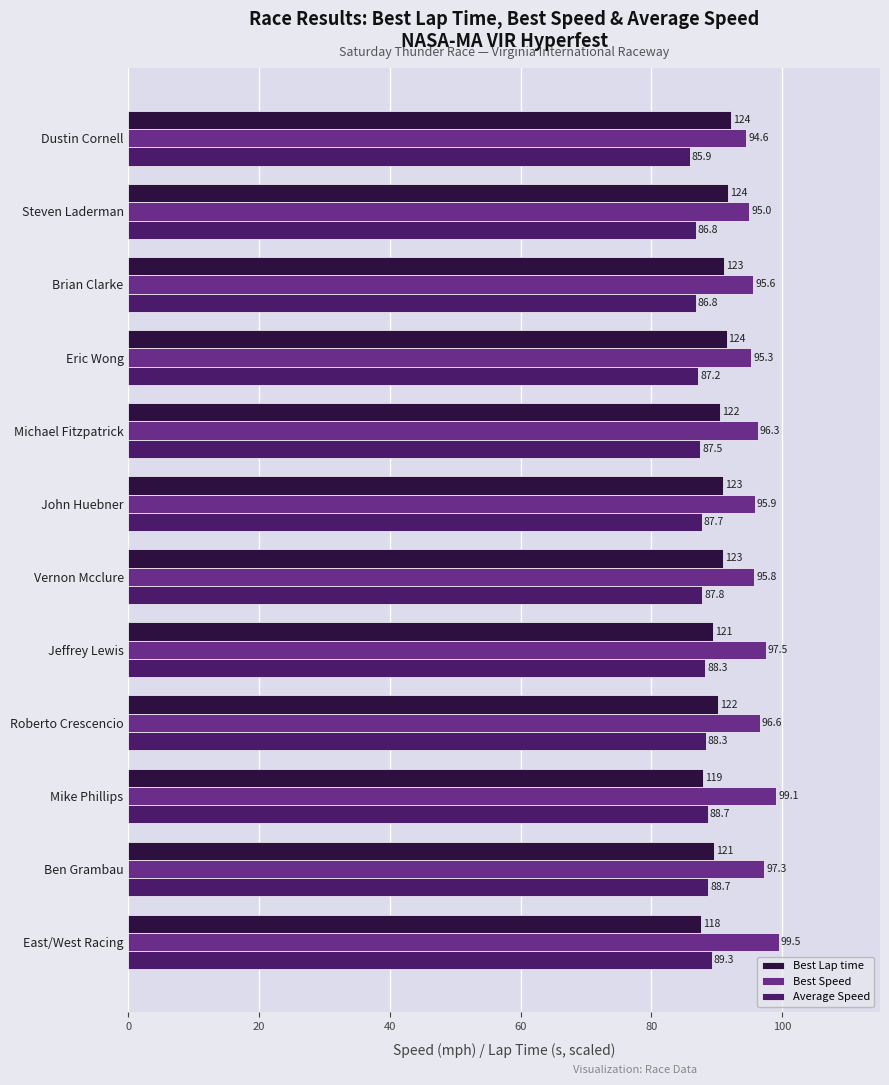

What is the maximum value for Average Speed?

89.3